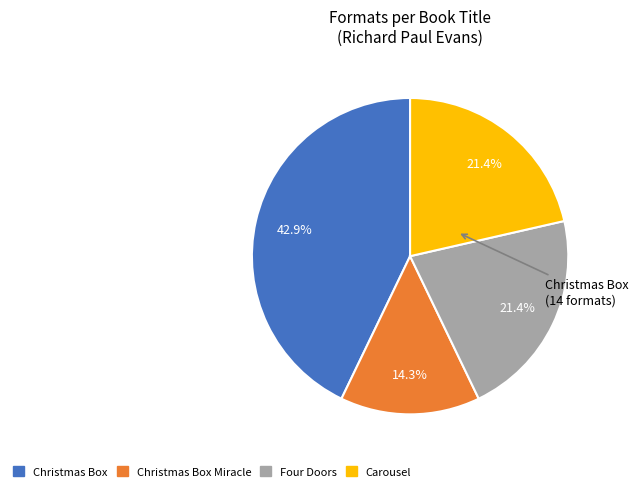

Is there a majority slice in this chart?

No